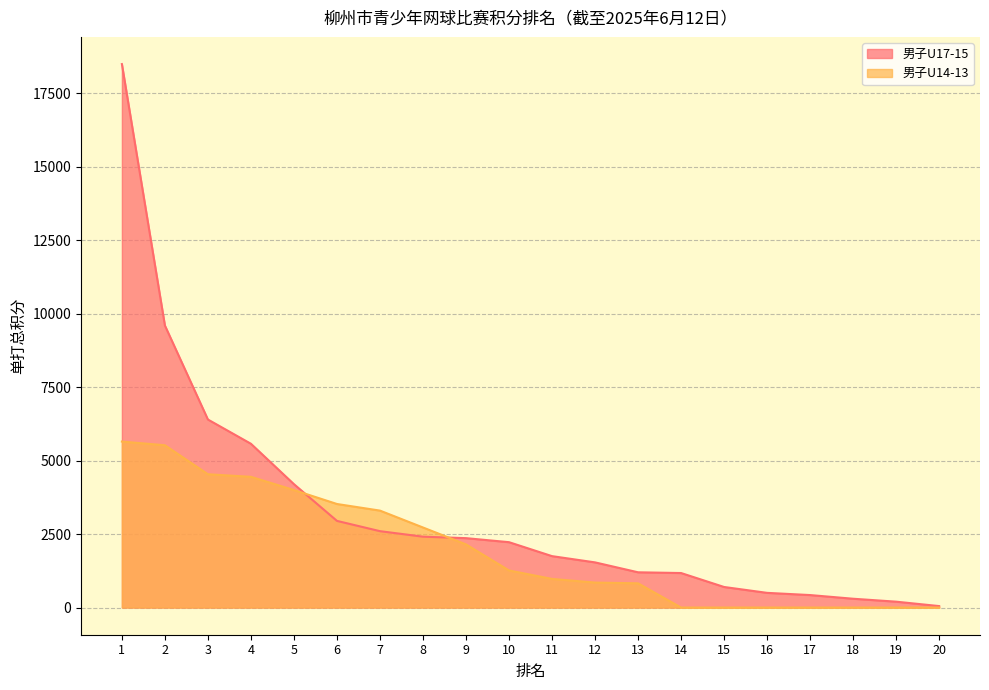

How many values in 男子U14-13 are above zero?

13